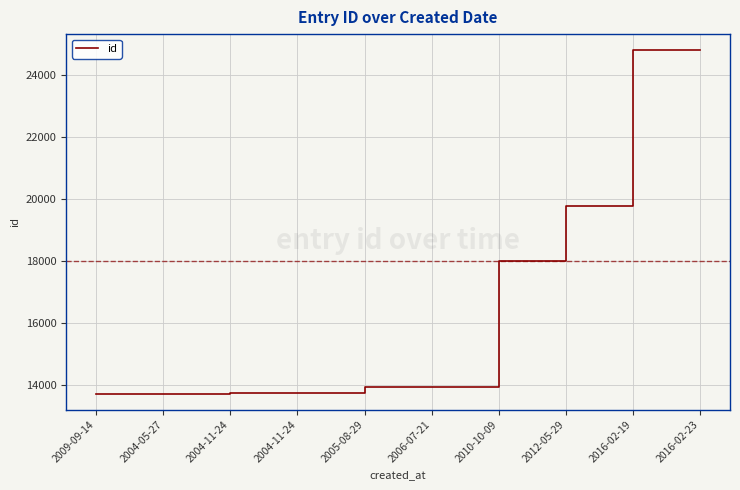

The value at 2010-10-09 is 8219. True or false?

False